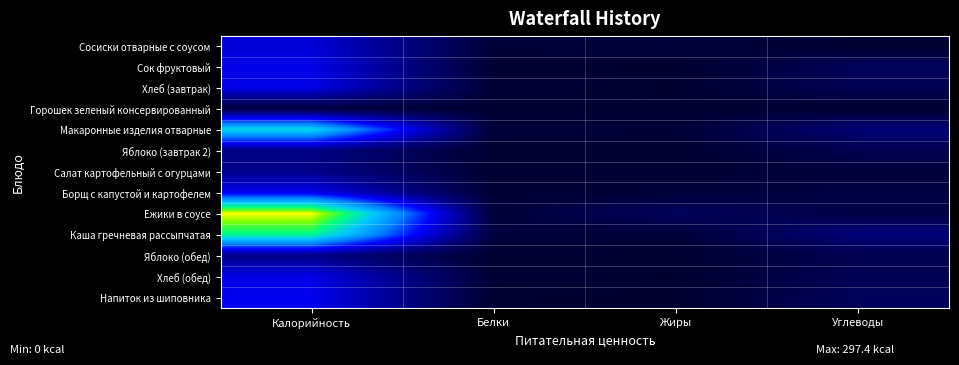

Count the number of categories in the chart.

4